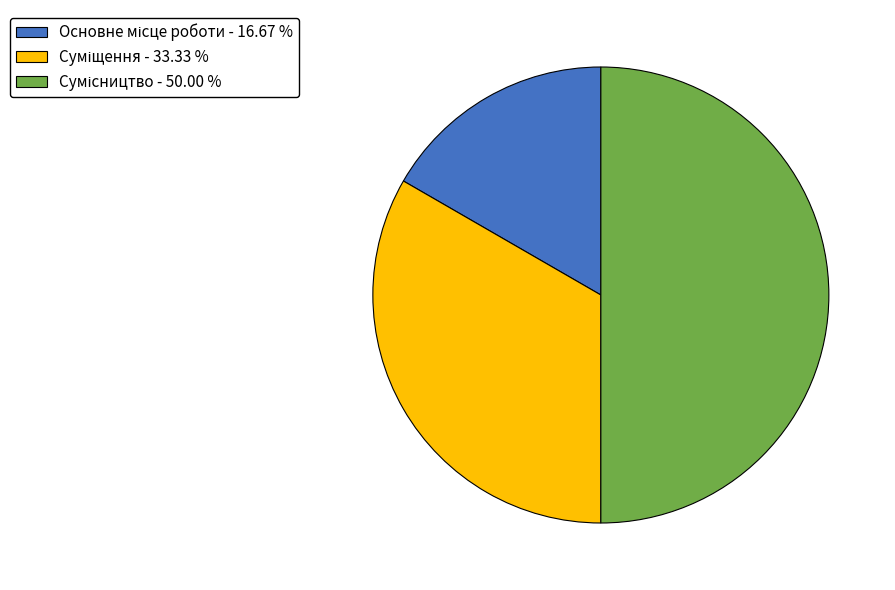

Does Сумісництво account for over 50% of the chart?

No